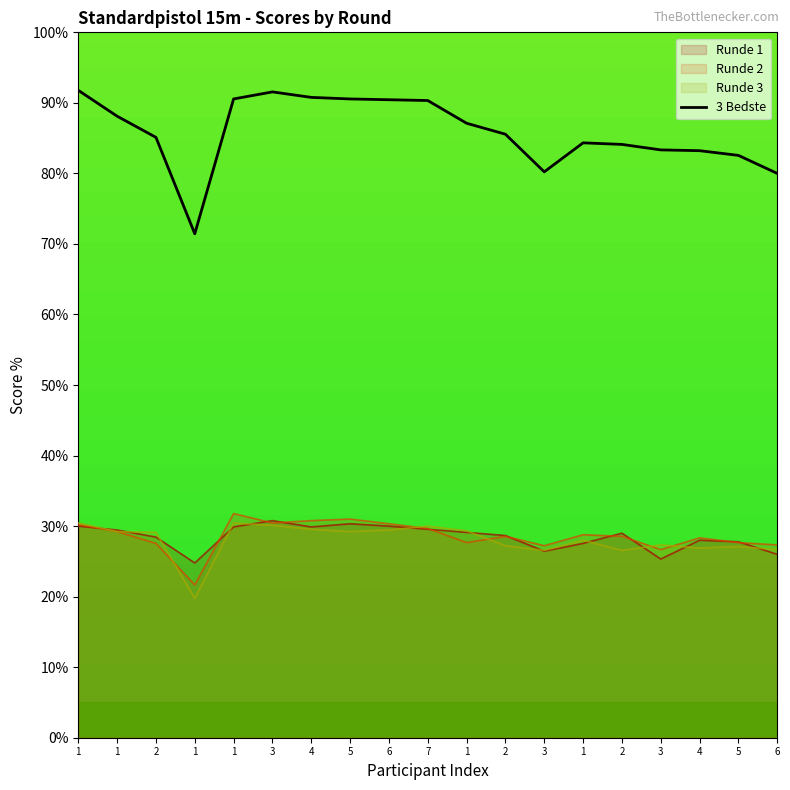

What is the difference between the highest and lowest values at 4?

61.2